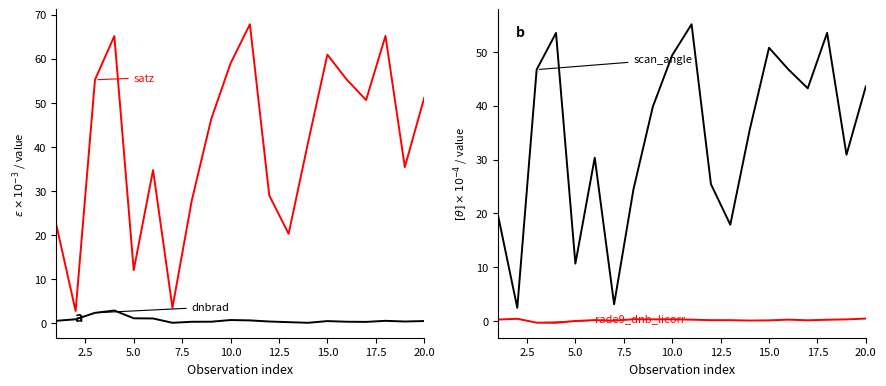

What is the value of the satz point at the 2nd from the left?

2.8